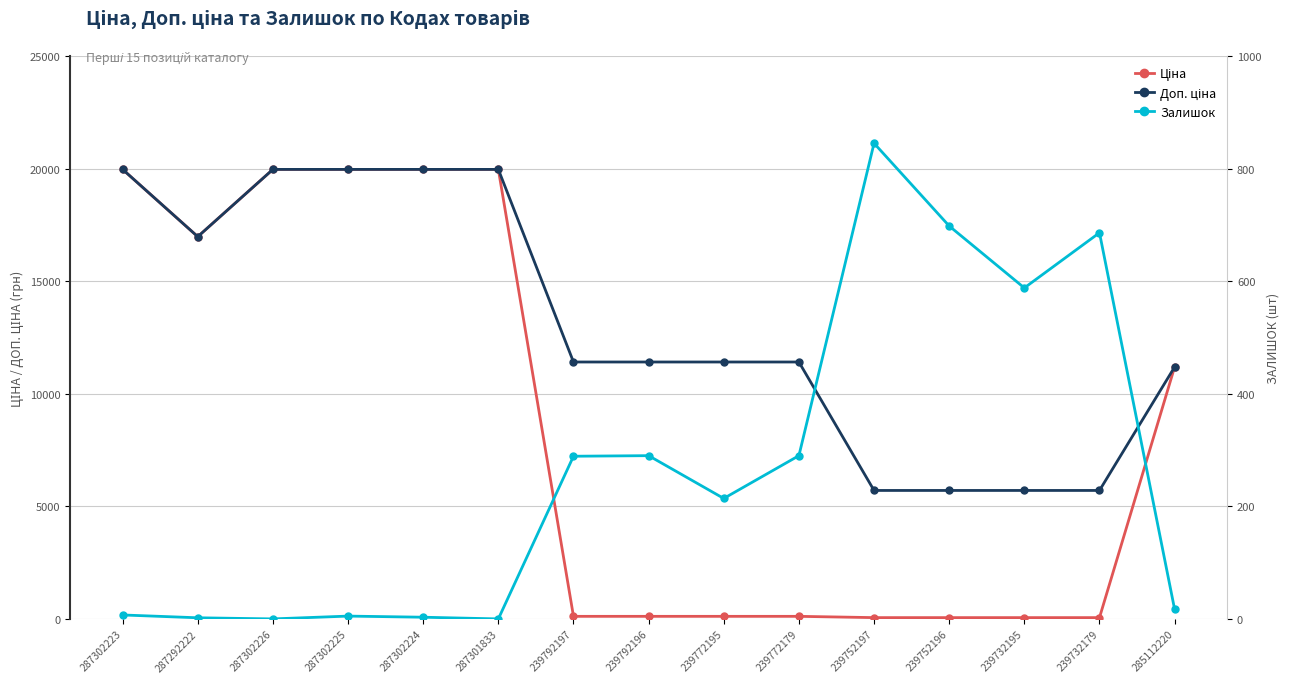

What is the label of the 4th point from the left?

287302225